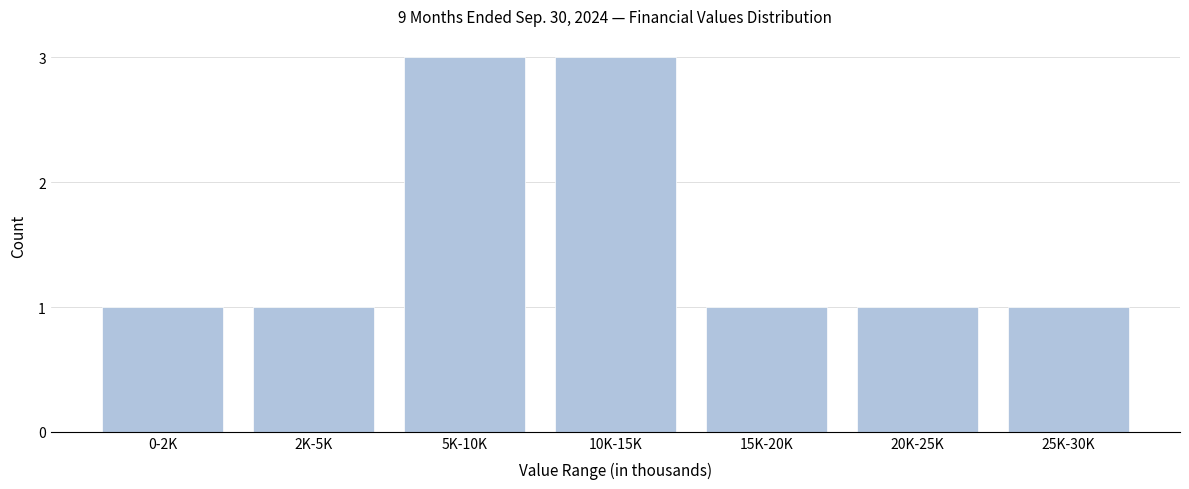

Reading left to right, what are all the values shown in this chart?

0-2K=1	2K-5K=1	5K-10K=3	10K-15K=3	15K-20K=1	20K-25K=1	25K-30K=1